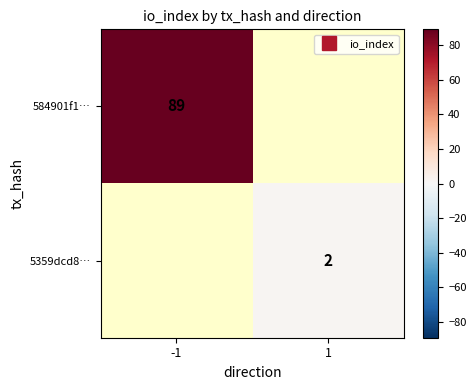

How many series are shown in this chart?

2